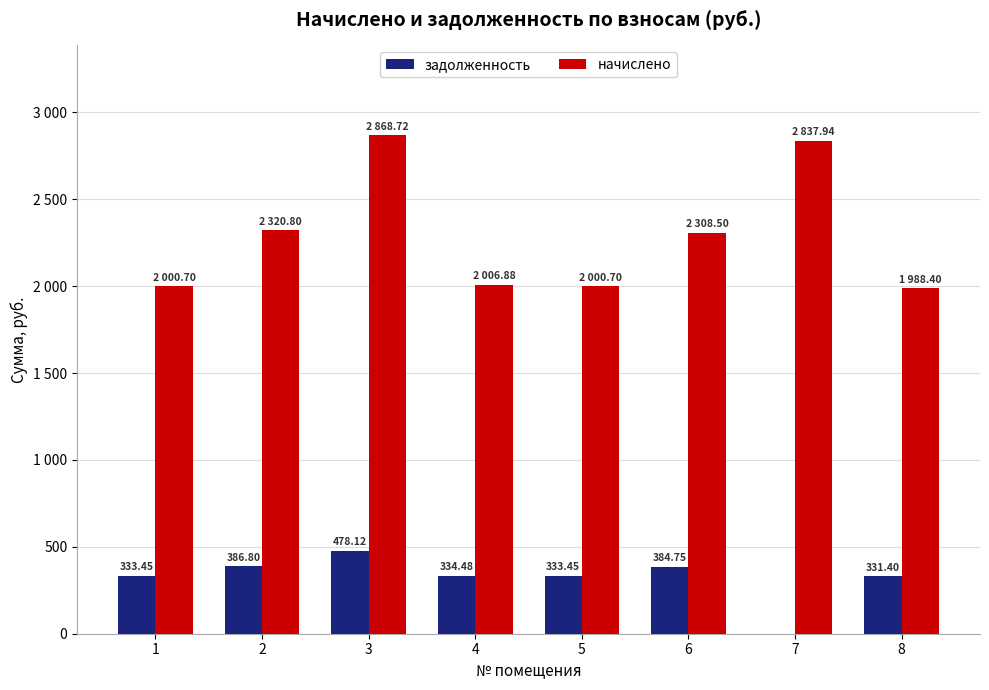

Reading left to right, transcribe all the data shown in this chart.

задолженность: 1=333.4	2=386.8	3=478.1	4=334.5	5=333.4	6=384.8	7=0.0	8=331.4
начислено: 1=2000.7	2=2320.8	3=2868.7	4=2006.9	5=2000.7	6=2308.5	7=2837.9	8=1988.4